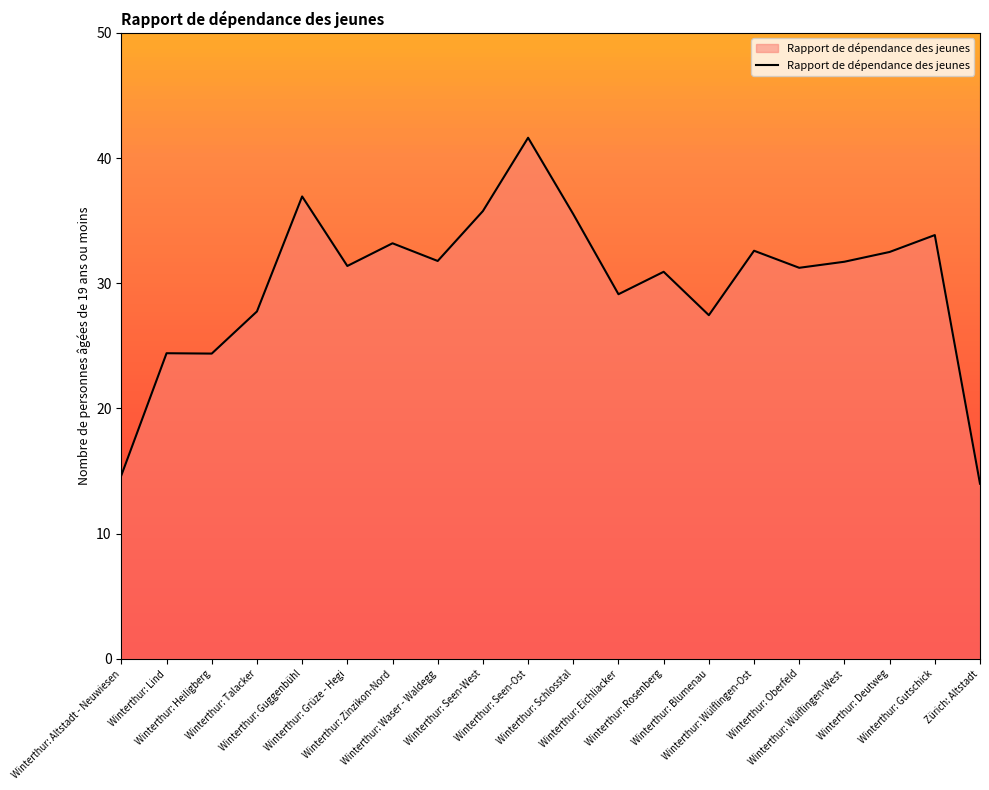

Does the chart have visible grid lines?

No